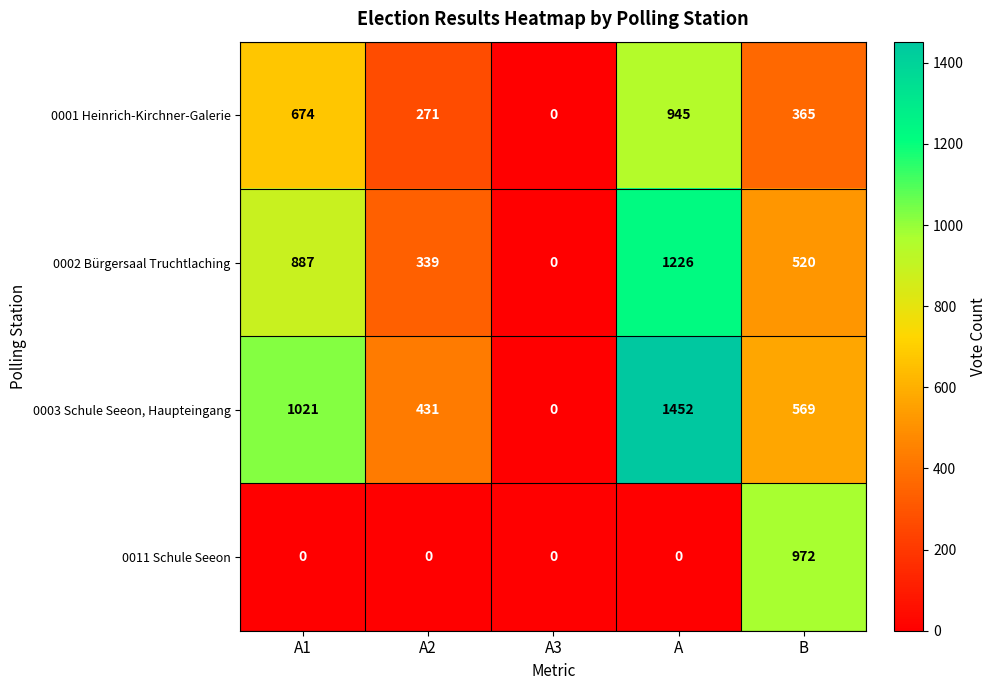

What is the spread (max minus min) of values at A?

1452